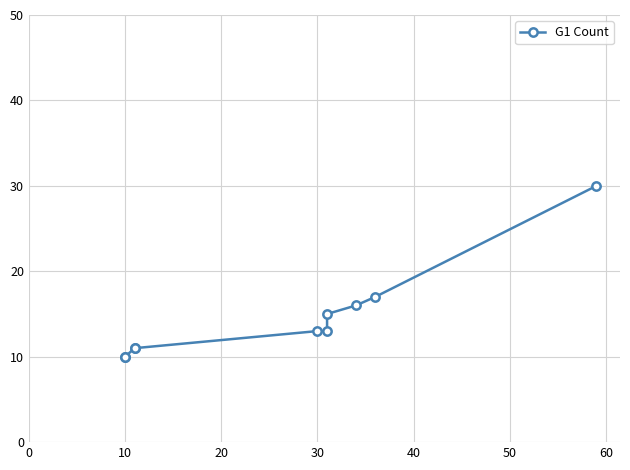

What is the difference between the maximum and minimum values?

20